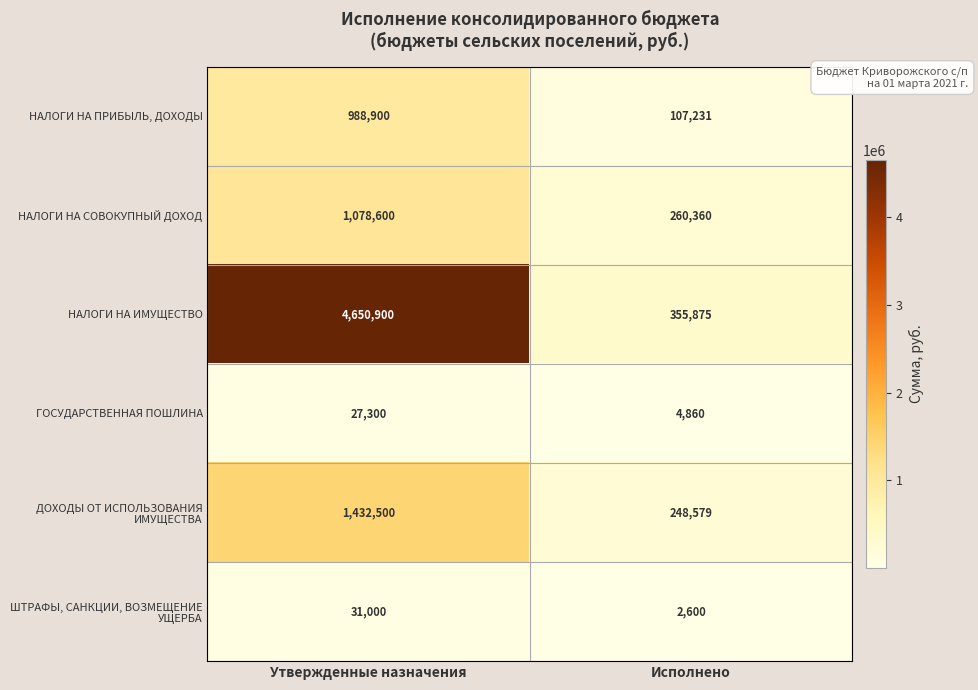

What is the spread (max minus min) of values at Исполнено?

353275